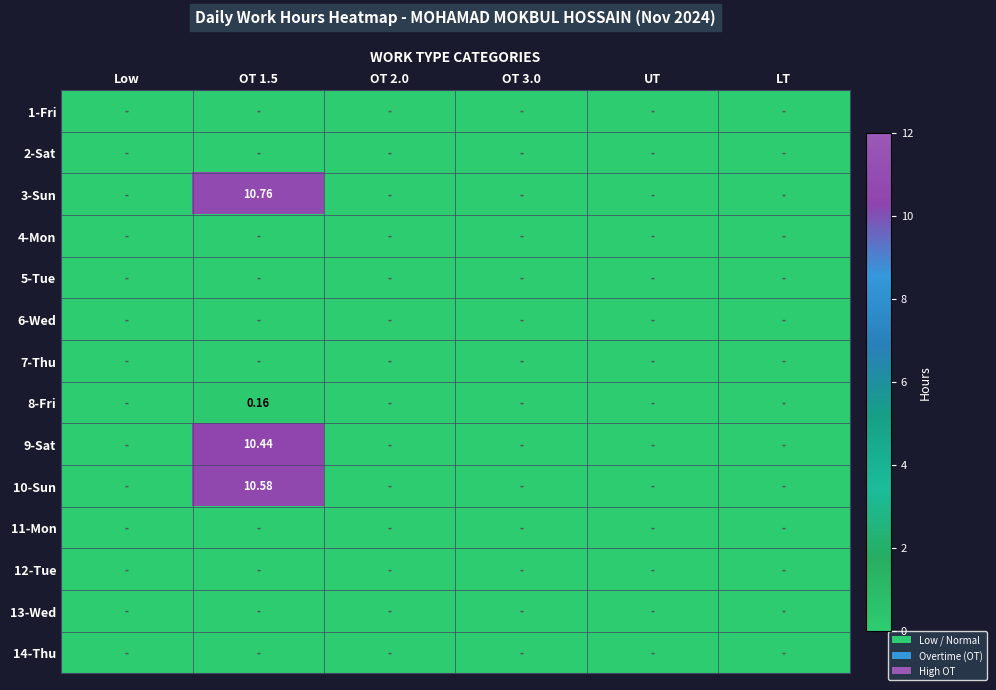

Which category has the highest value across all series?

OT 1.5